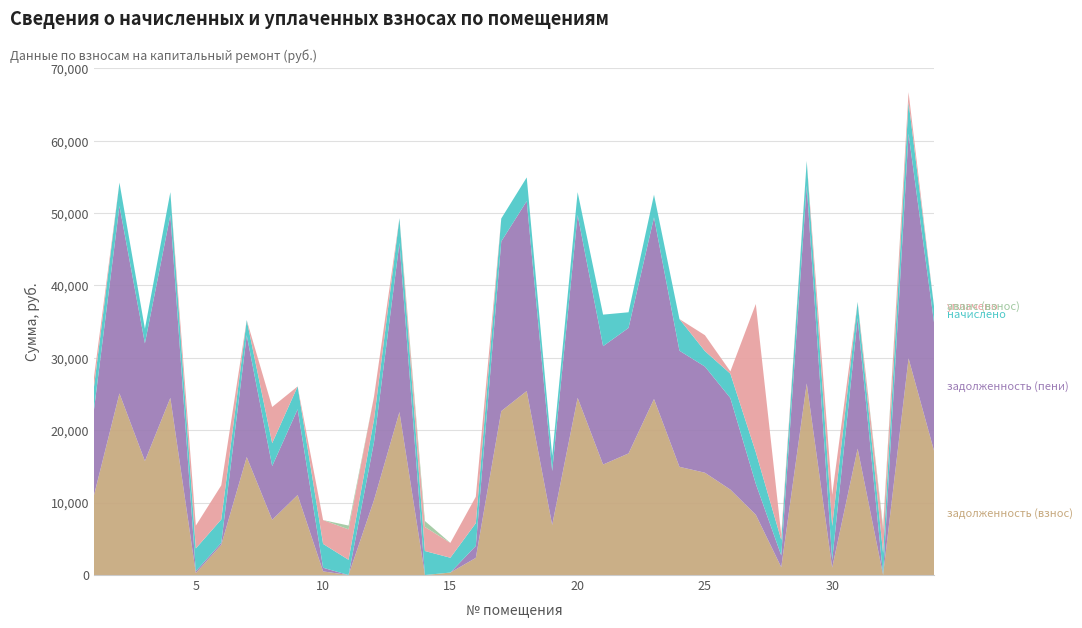

Reading left to right, what are all the values shown in this chart?

задолженность (взнос): 11031.2	25088.1	15749.2	24480.2	260.3	4177.3	16301.8	7631.3	11056.5	502.8	0.0	10350.3	22519.8	0.0	341.0	2369.0	22645.9	25419.6	6915.6	24480.2	15264.4	16799.1	24314.4	14948.0	14132.2	11803.3	8329.0	1079.7	26469.7	1022.5	17462.1	0.0	29935.7	17185.8
задолженность (пени): 11818.0	25894.4	16255.3	25267.0	260.3	268.8	16825.7	7421.6	11845.1	501.8	0.0	7995.4	23372.3	0.0	0.0	1654.0	23438.0	26236.6	7439.5	25267.0	16353.1	17339.0	25095.8	16040.2	14666.8	12645.2	4261.3	1619.6	27320.4	1022.5	18023.3	0.0	31031.4	17738.2
начислено: 3147.1	3225.2	2024.6	3147.1	3154.2	3225.2	2095.7	3161.3	3154.2	3296.3	2102.8	3139.9	3409.9	3317.5	2046.0	3139.9	3168.4	3267.8	2095.7	3147.1	4354.8	2159.6	3125.8	4369.0	2138.3	3367.3	4369.0	2159.6	3402.8	4717.1	2244.8	3047.6	4383.1	2209.3
уплачено: 1357.7	0.0	0.0	0.0	3146.1	4714.9	0.0	5000.0	0.0	3289.0	4206.4	3140.0	0.0	3318.8	2051.8	3650.0	0.0	0.0	0.0	0.0	0.0	0.0	0.0	0.0	2195.0	312.6	20482.4	707.0	0.0	4324.0	0.0	3201.0	1353.6	0.0
аванс (взнос): 0.0	0.0	0.0	0.0	0.0	0.0	0.0	0.0	0.0	0.0	526.5	0.0	0.0	829.4	0.0	0.0	0.0	0.0	0.0	0.0	0.0	0.0	0.0	0.0	0.0	0.0	0.0	0.0	0.0	0.0	0.0	440.5	0.0	0.0